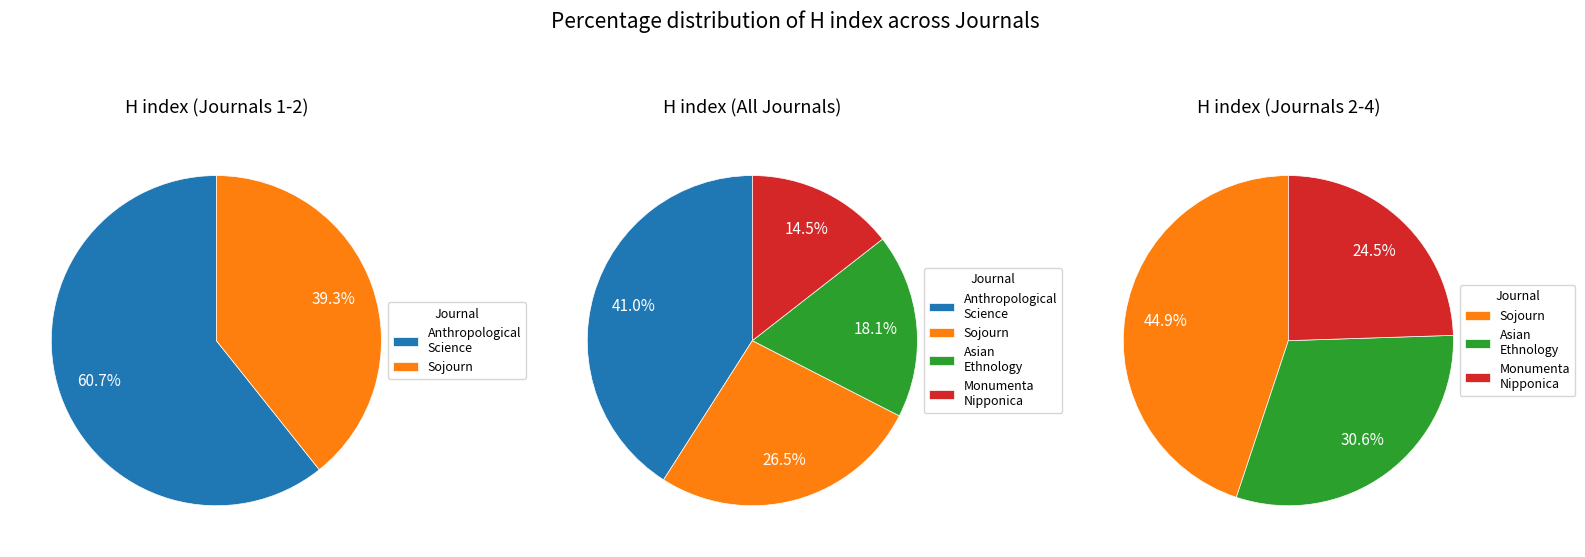

What is the ratio of the value at Monumenta Nipponica to the value at Asian Ethnology?

0.8